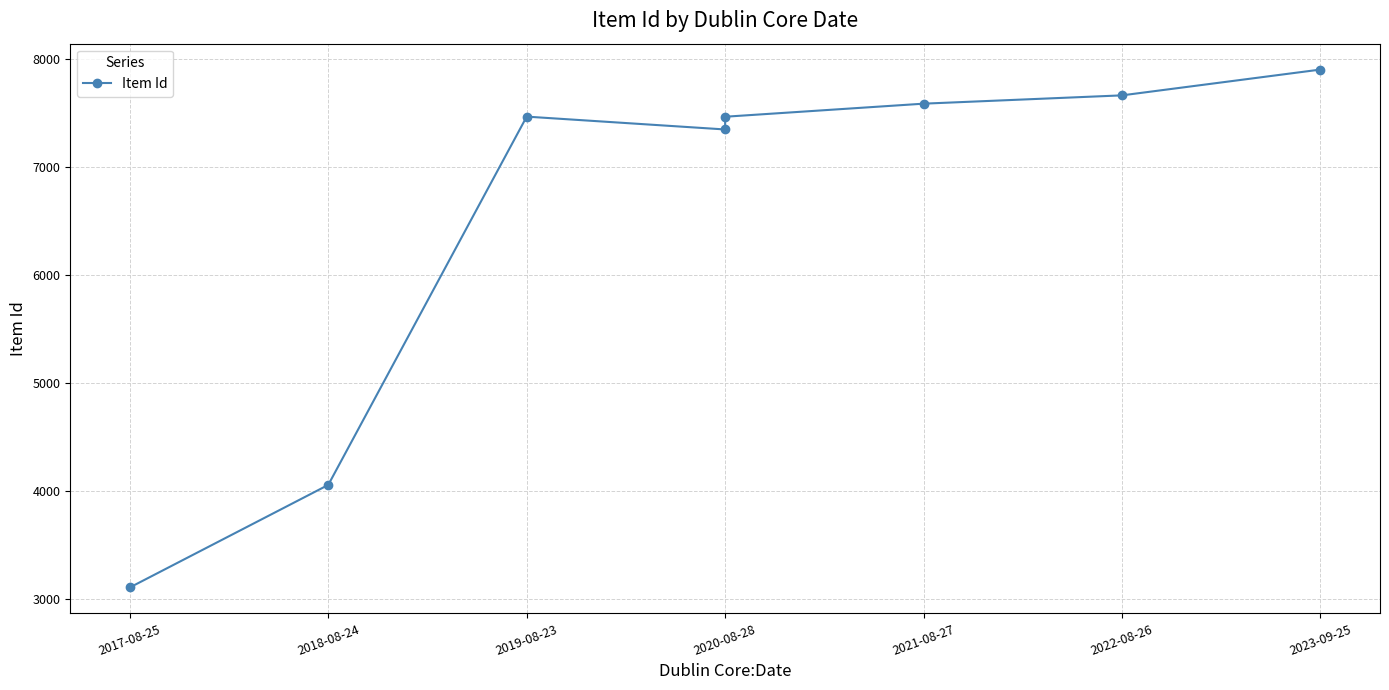

Count the number of values greater than 7468.

3